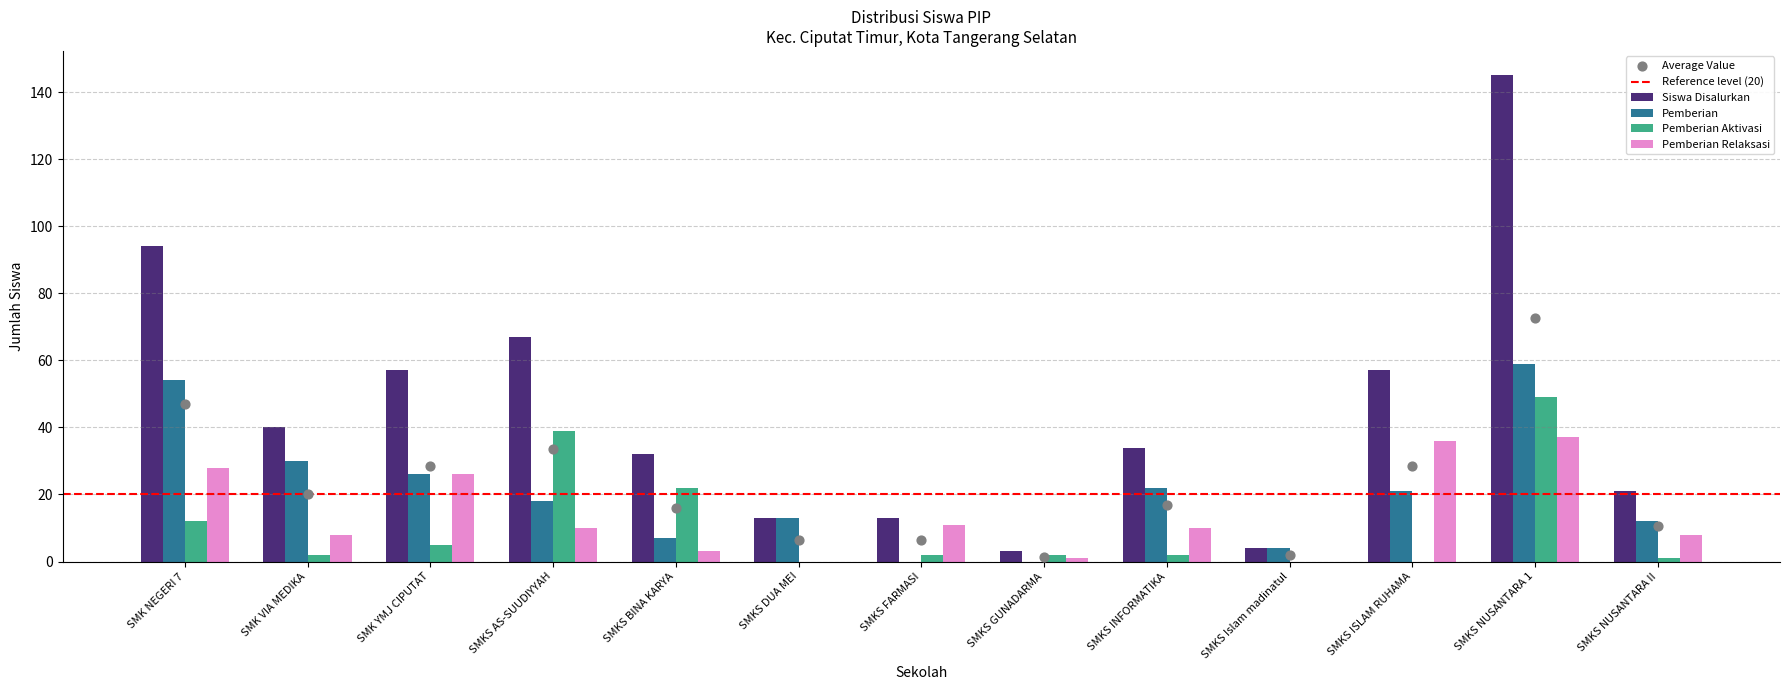

At which category is the sum across all series the highest?

SMKS NUSANTARA 1